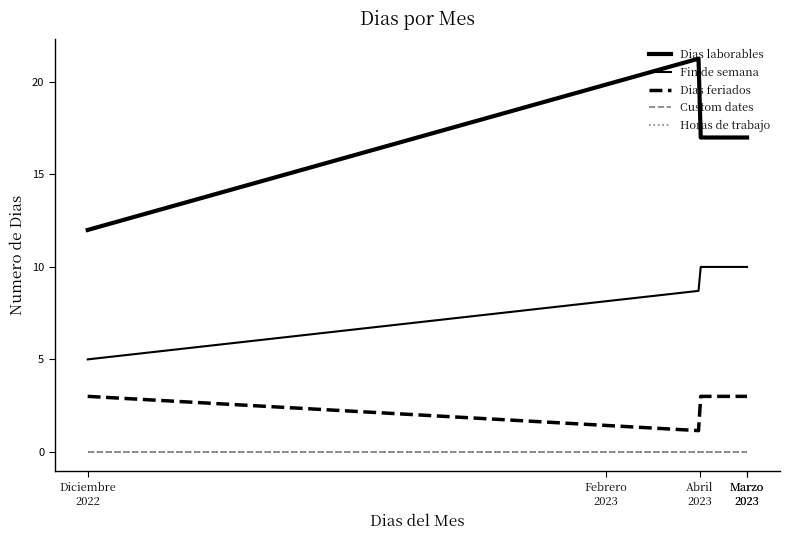

Which label corresponds to the smallest value in the chart?

Marzo 2023